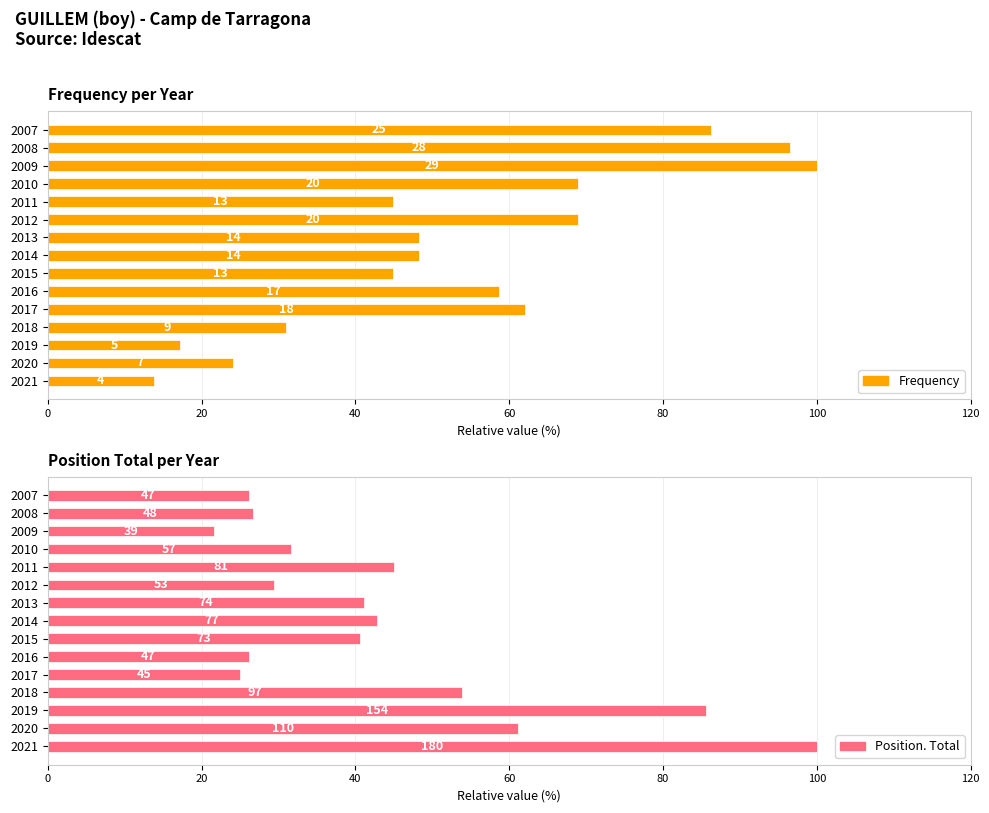

What is the value of the Position. Total bar at the 4th from the left?

53.9